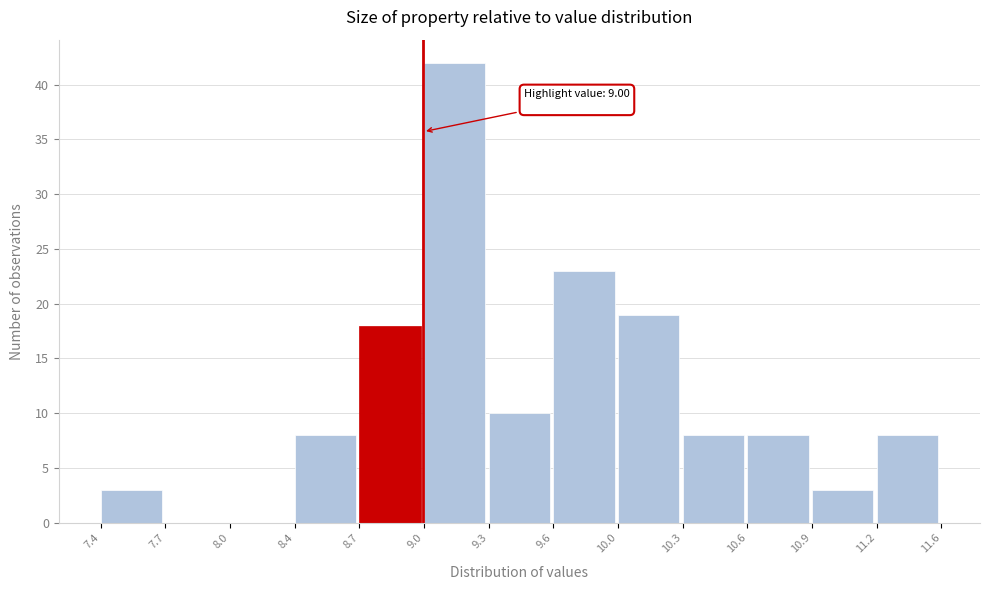

Reading left to right, what are all the values shown in this chart?

7.4=3	7.7=0	8.0=0	8.4=8	8.7=18	9.0=42	9.3=10	9.6=23	10.0=19	10.3=8	10.6=8	10.9=3	11.2=8